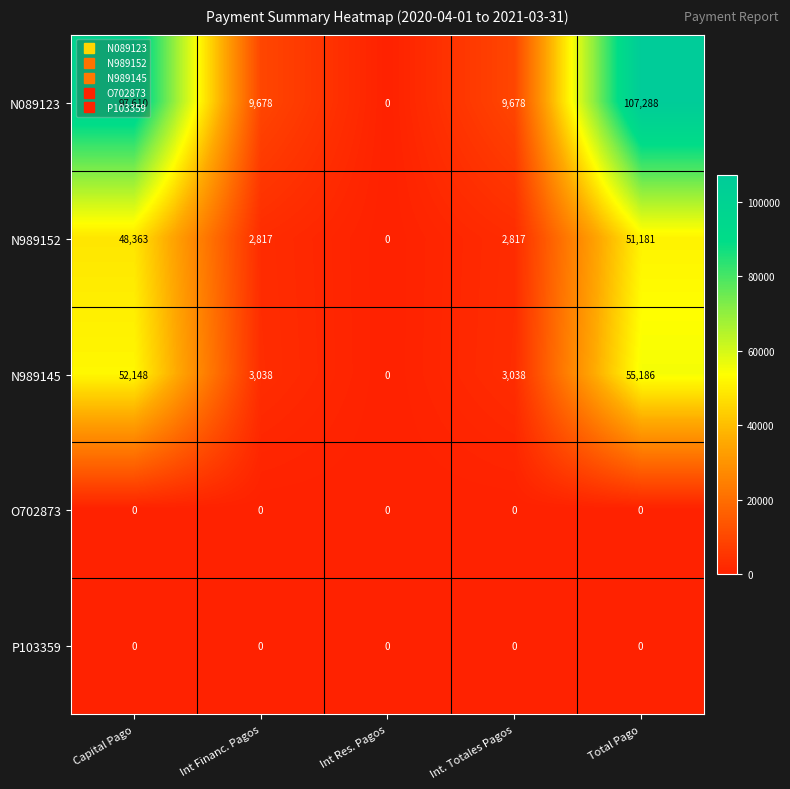

Which label corresponds to the largest value in the chart?

Total Pago